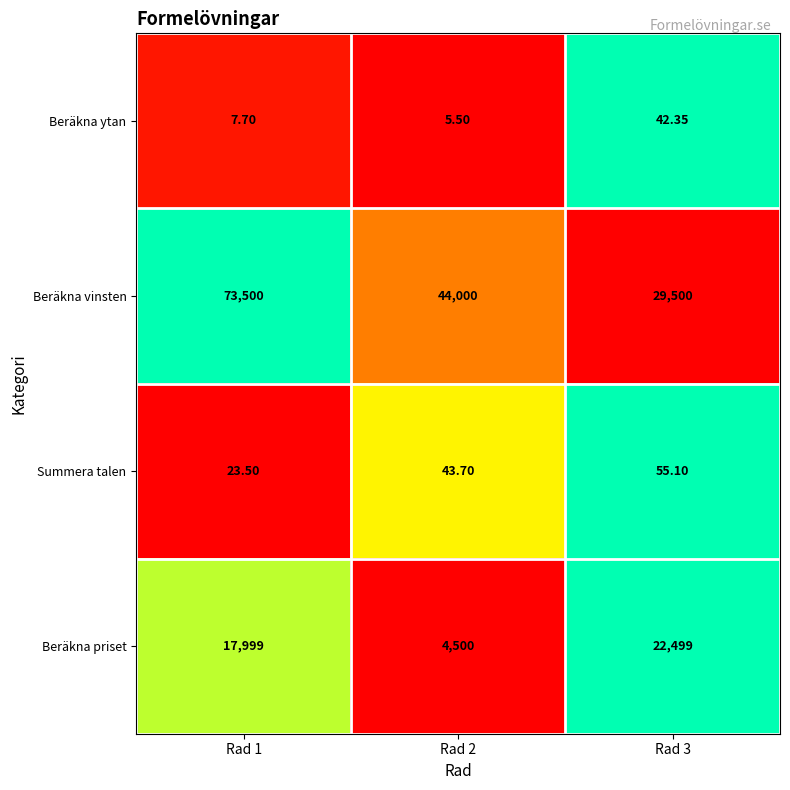

Is the value of Beräkna ytan at Rad 1 greater than the value of Summera talen at Rad 3?

No